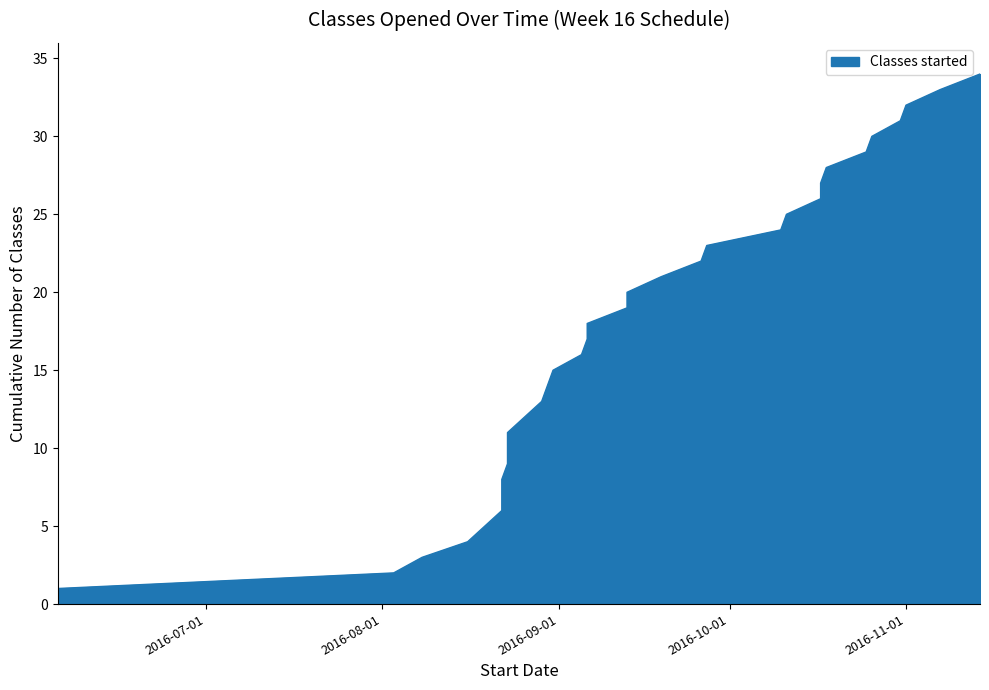

Which category has the highest value across all series?

2016-11-07